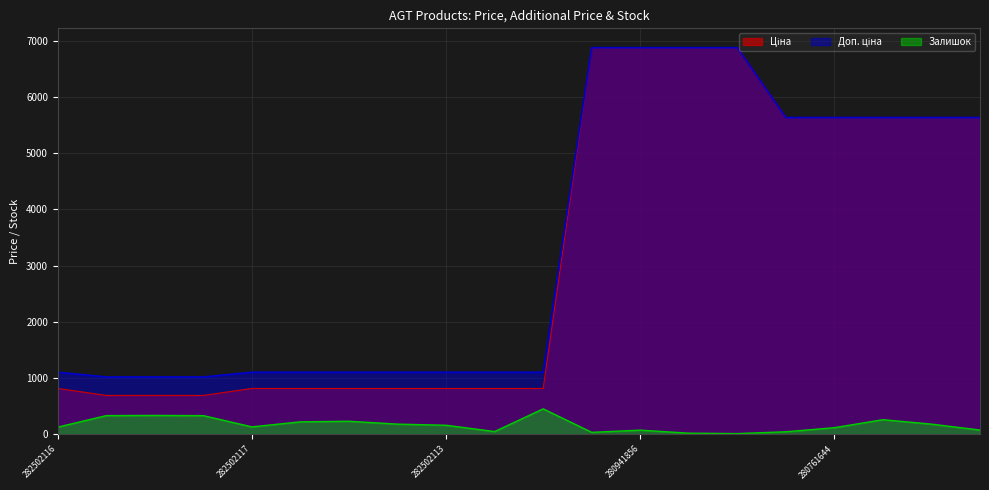

Rank the categories by Залишок value from lowest to highest.

280941739, 280941824, 280941901, 280761652, 282502112, 280941856, 280762039, 280761644, 282502116, 282502117, 282502113, 282502114, 280761054, 282502110, 282502115, 280761056, 259552189, 259552213, 259552212, 282502111